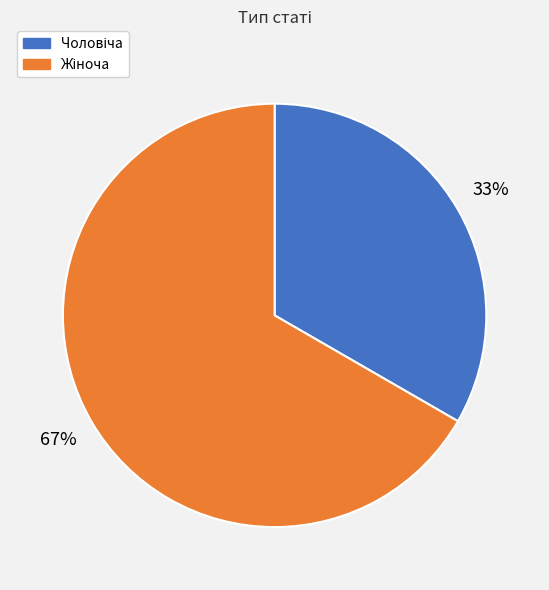

Is there a majority slice in this chart?

Yes